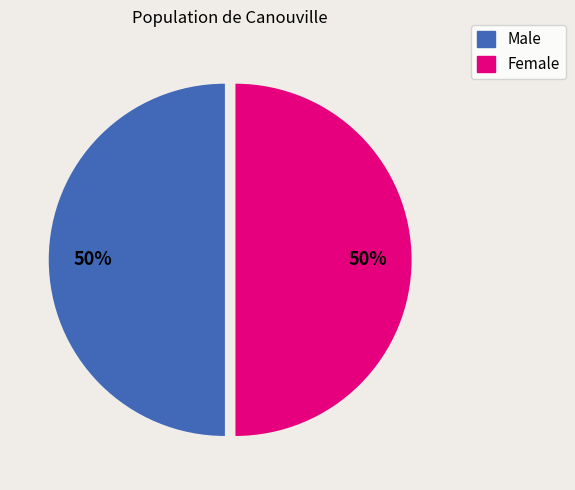

Combined, do Male and Female account for over 50%?

Yes